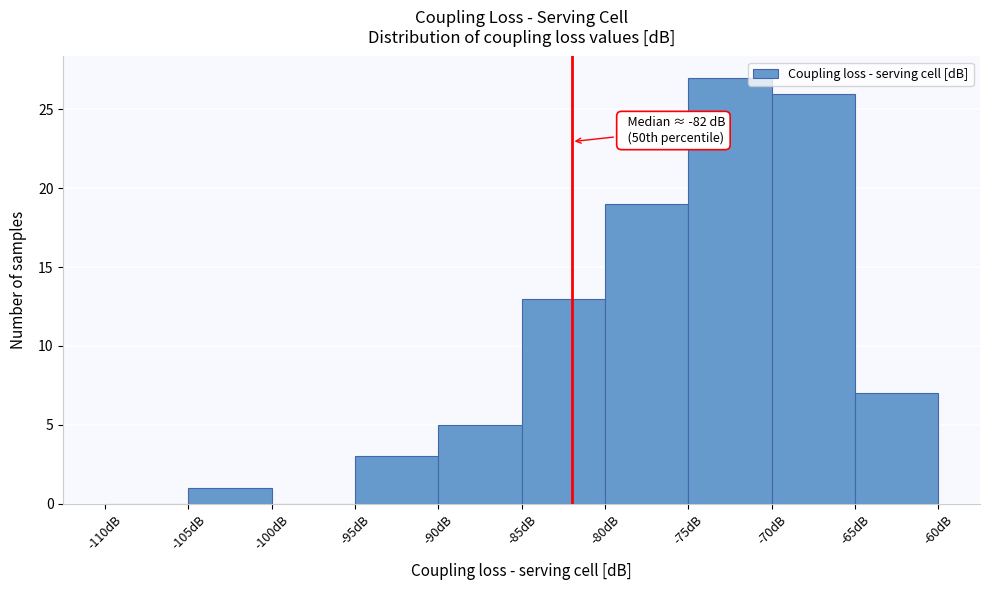

Which range on the x-axis has the tallest bar?

-75 to -70